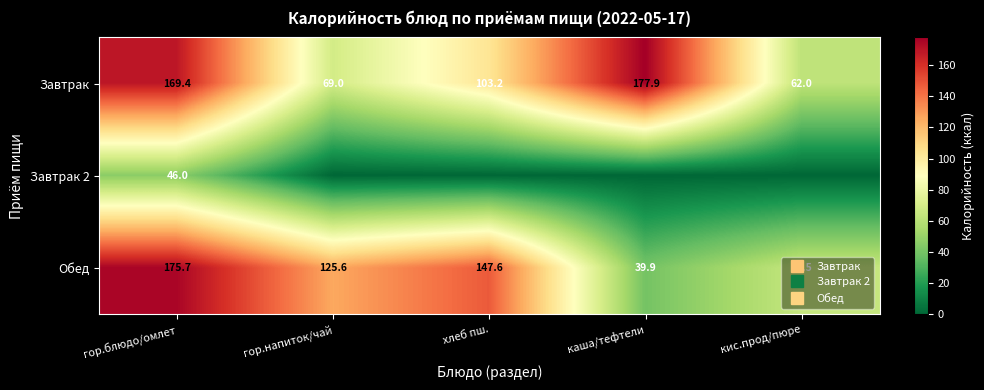

Is it true that Завтрак equals 121.5 at гор.напиток/чай?

False